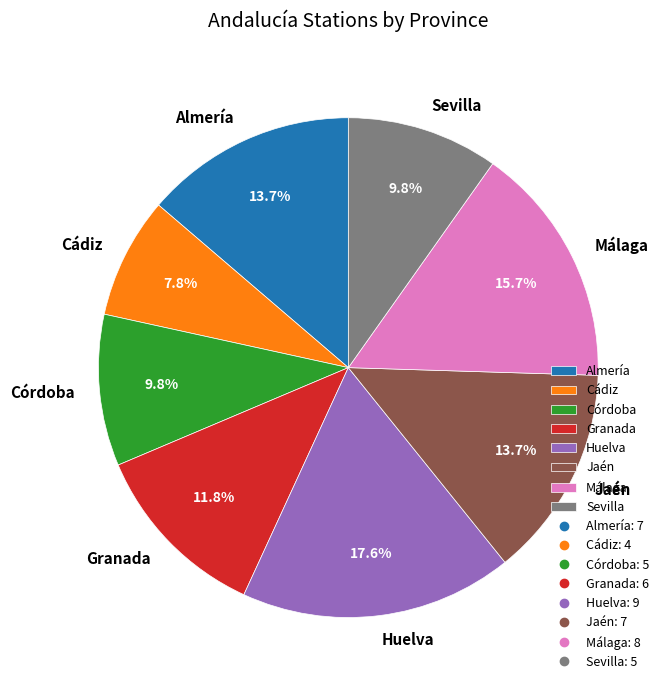

Approximately how many times larger is the value at Almería compared to Málaga?

0.9